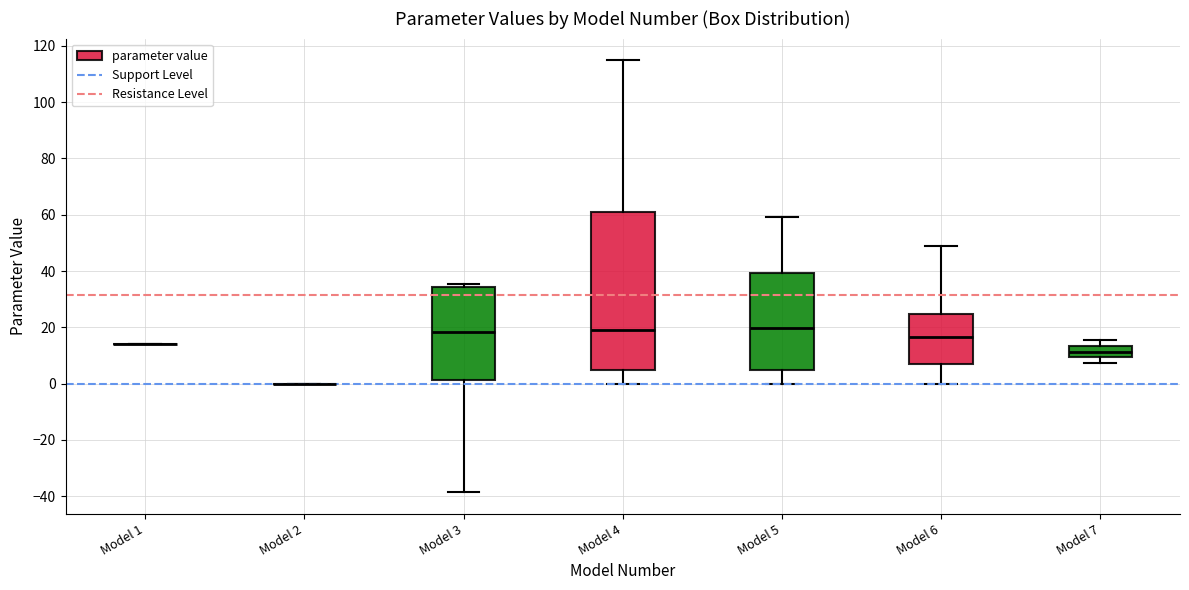

Which box is the tallest, from its lower edge to its upper edge?

Model 4